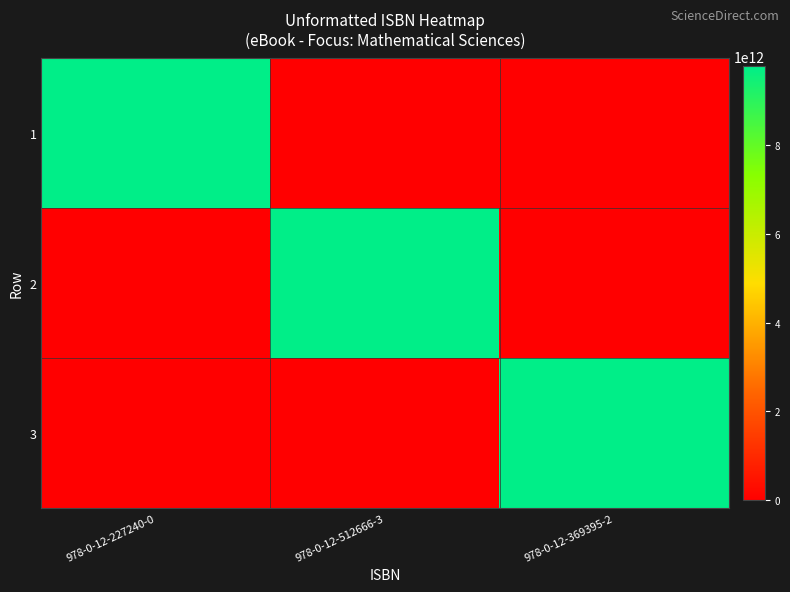

At 978-0-12-227240-0, list the series in order from smallest to largest.

2, 3, 1